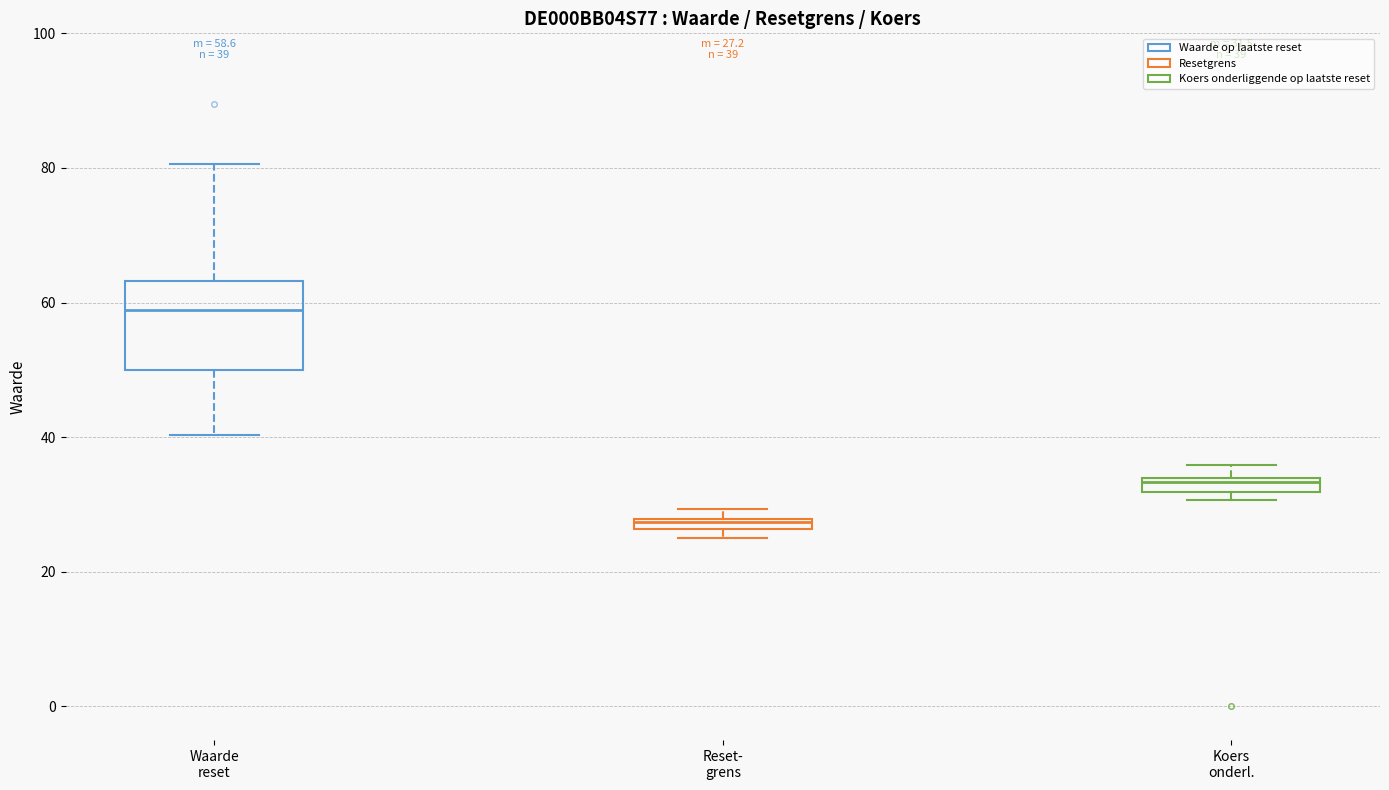

Comparing the boxes themselves (not the whiskers), which one is the tallest?

Waarde reset